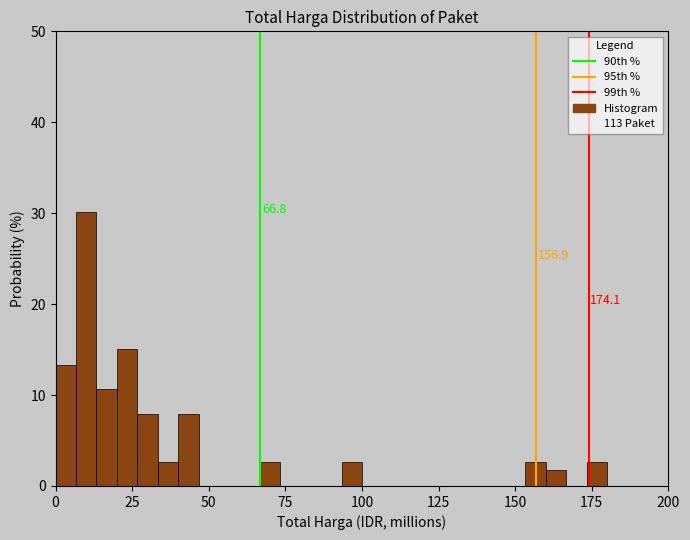

Read against the x-axis, roughly where is the centre of the tallest bar?

10